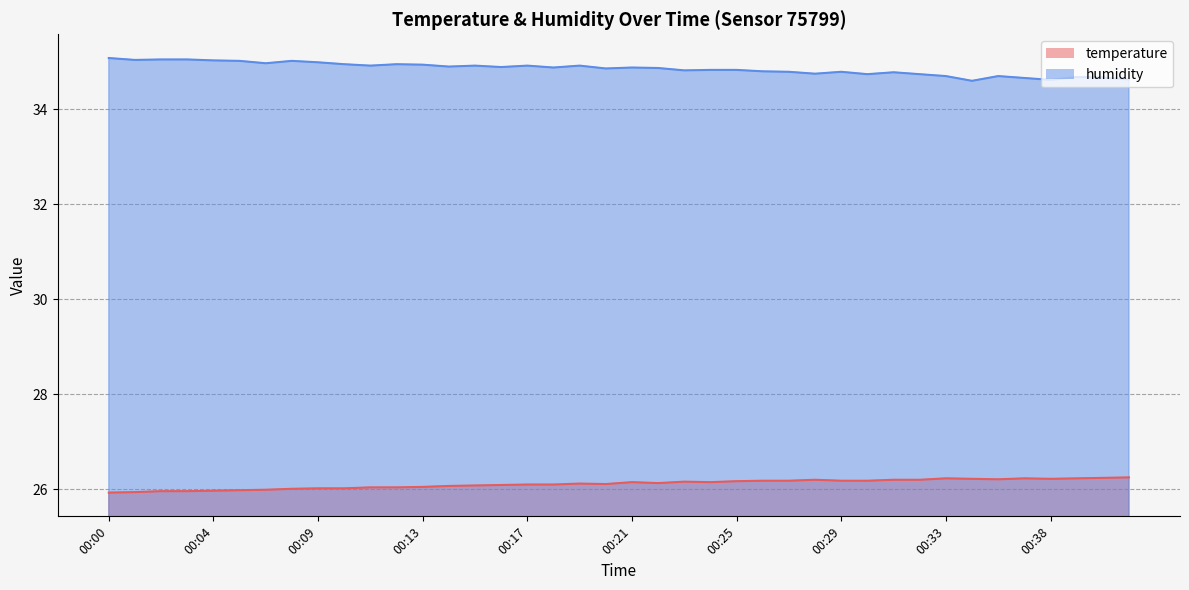

Between 00:03 and 00:12, which is larger?

00:12